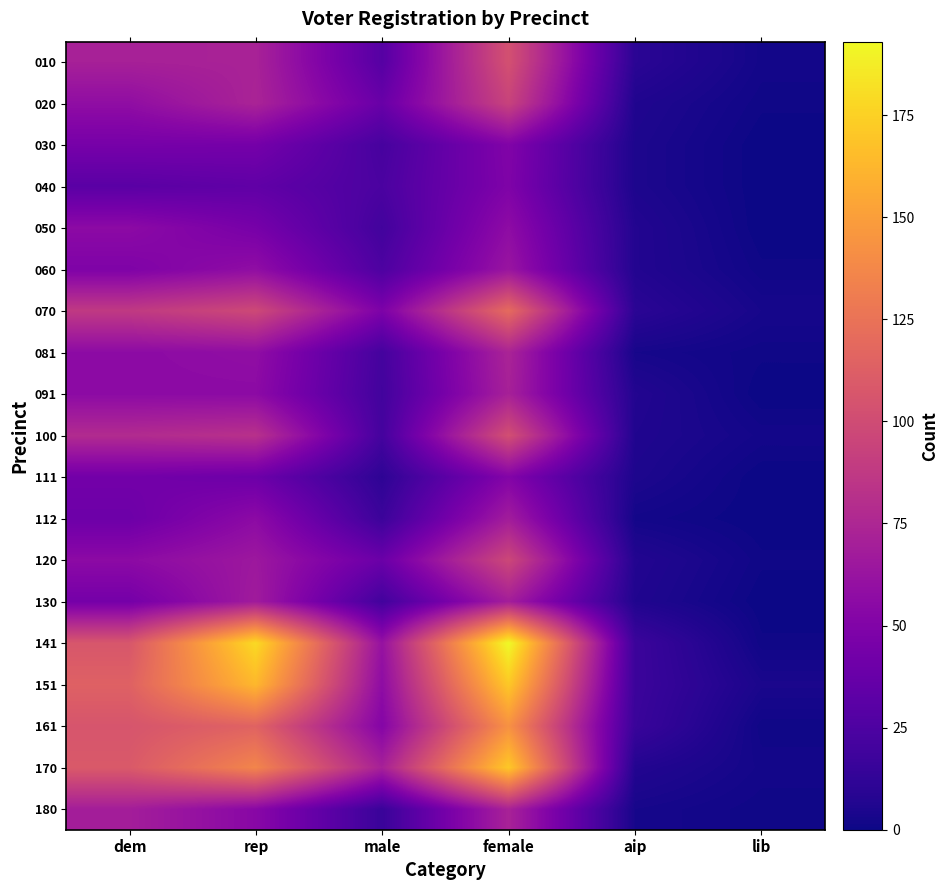

At which category is the sum across all series the highest?

female